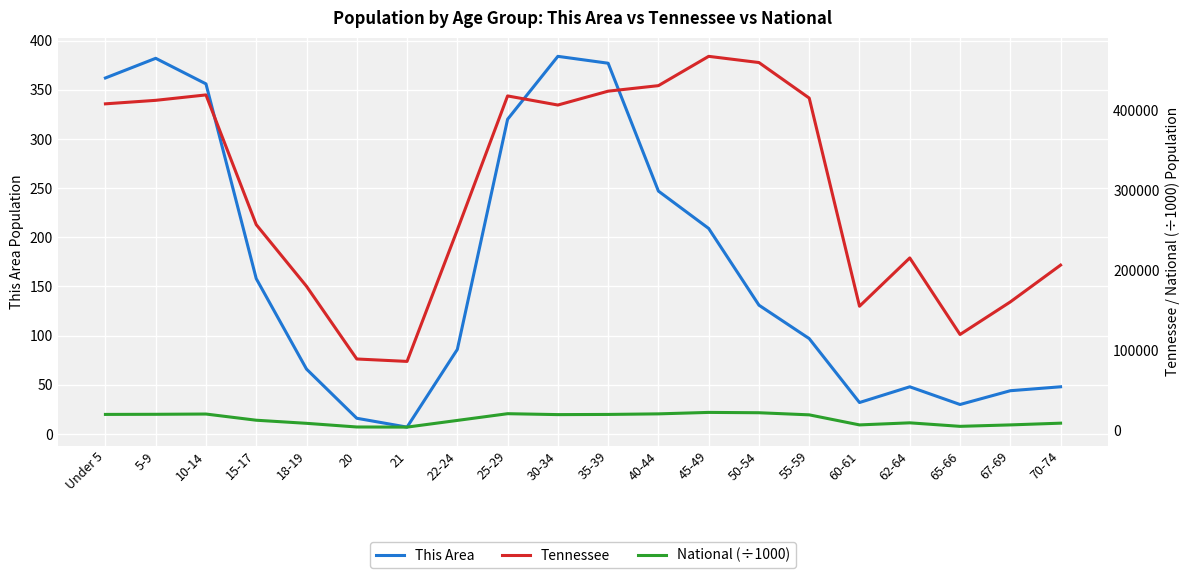

At which category is the sum across all series the highest?

45-49